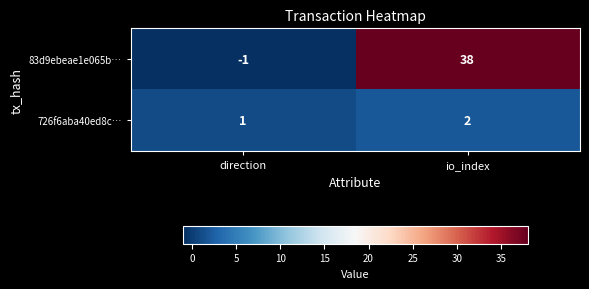

What is the minimum value shown in the chart?

-1